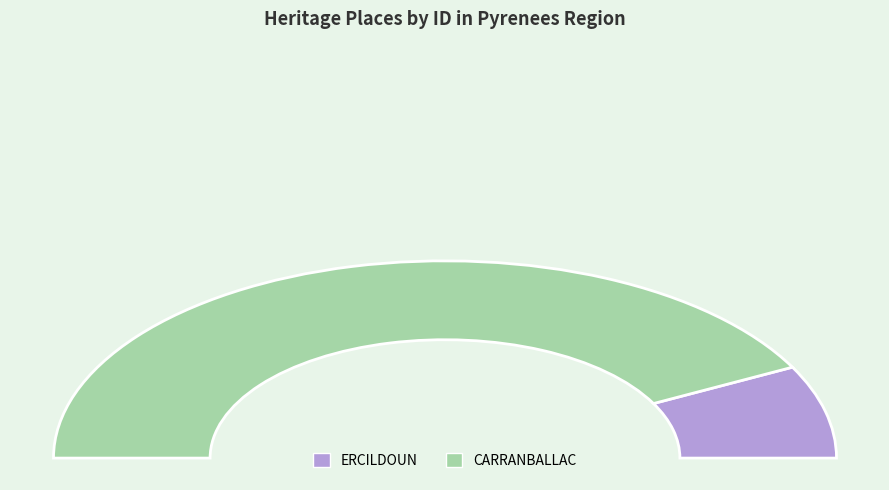

What portion of the pie excludes ERCILDOUN?

84.8%